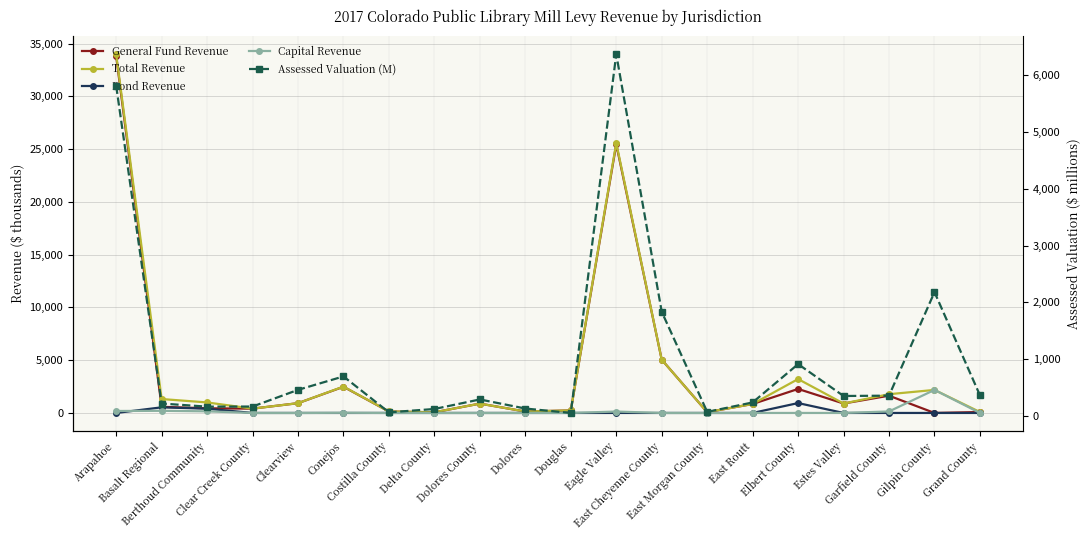

Reading right to left, transcribe all the data shown in this chart.

General Fund Revenue: 87.9	0.0	1634.9	895.3	2275.4	849.0	76.4	5048.1	25446.5	239.5	135.5	885.0	63.7	137.0	2481.5	927.3	408.9	440.4	582.5	33804.8
Total Revenue: 87.9	2183.3	1777.7	895.3	3212.5	849.0	76.4	5048.1	25580.1	240.5	135.5	885.0	63.7	138.3	2498.3	927.3	408.9	997.2	1319.1	33990.7
Bond Revenue: 0.0	0.0	0.0	0.0	937.1	0.0	0.0	0.0	0.0	0.0	0.0	0.0	0.0	0.0	0.0	0.0	0.0	403.3	533.4	0.0
Capital Revenue: 0.0	2183.3	142.9	0.0	0.0	0.0	0.0	0.0	133.6	1.0	0.0	0.0	0.0	1.3	16.8	0.0	0.0	153.6	203.1	185.8
Assessed Valuation (M): 367.8	2181.1	361.7	355.8	916.0	242.6	76.4	1835.7	6361.6	57.6	135.5	295.0	127.4	68.5	699.8	463.7	170.4	168.7	223.2	5807.4